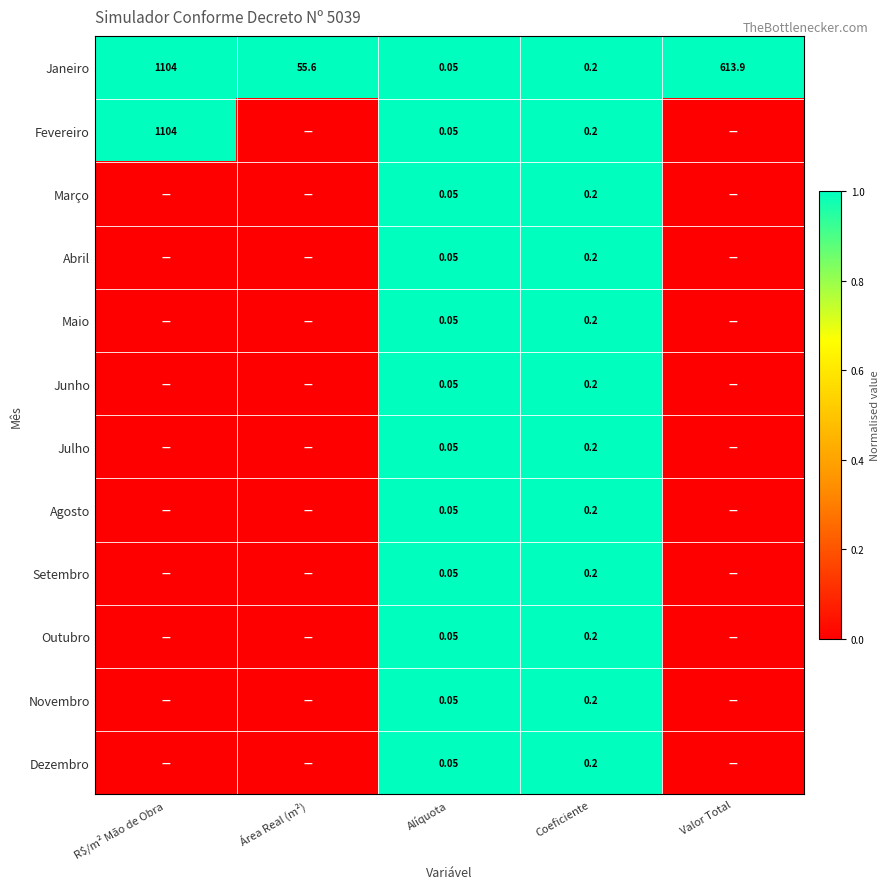

Where does the Janeiro series first go above 55?

R$/m² Mão de Obra